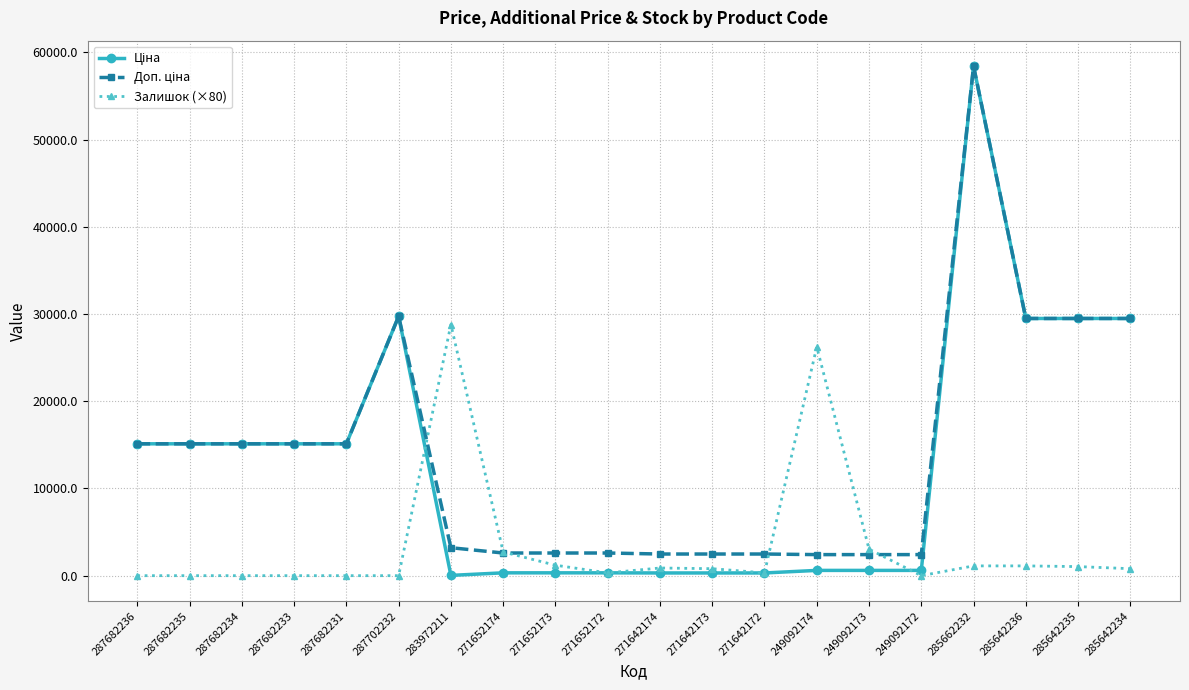

What is the total value across all series at 287682234?

30240.0